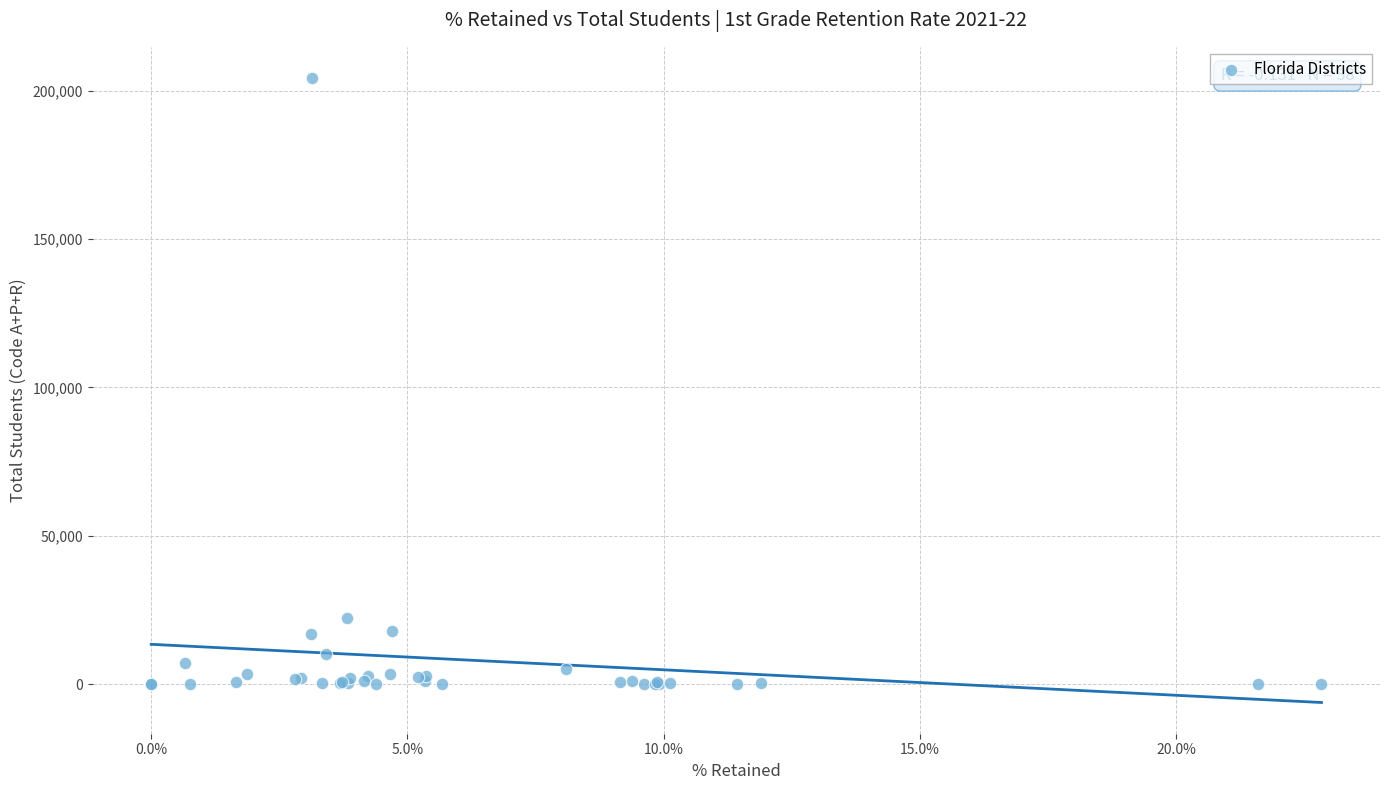

What Y value in the scatter plot is closest to 102131?

22490